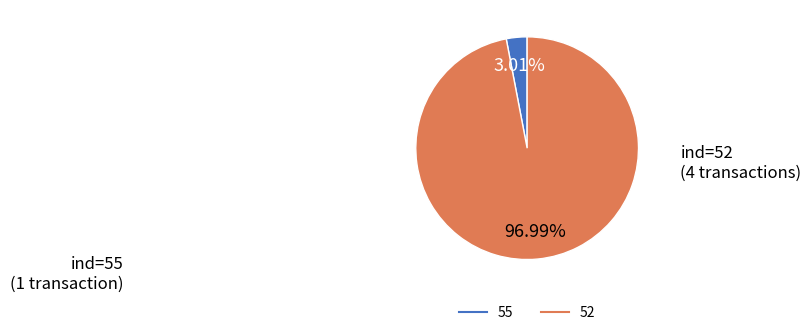

How many segments does this pie chart have?

2